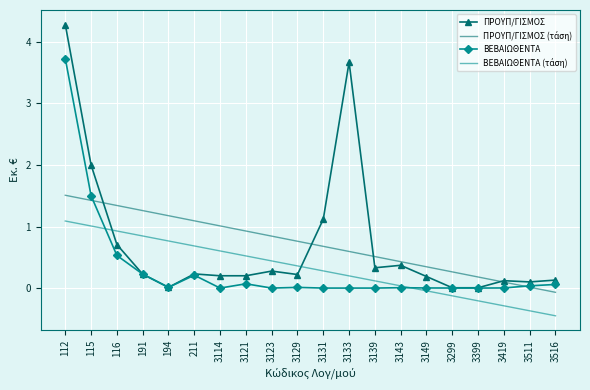

What is the smallest value displayed?

-0.5